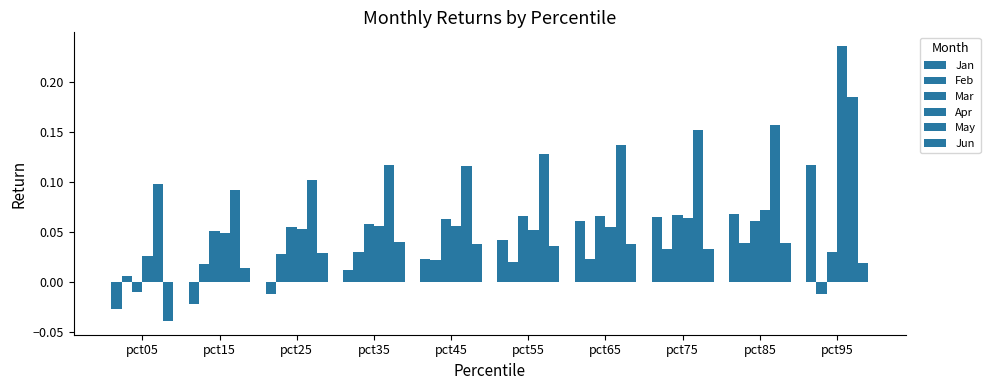

How many groups of bars are there?

10